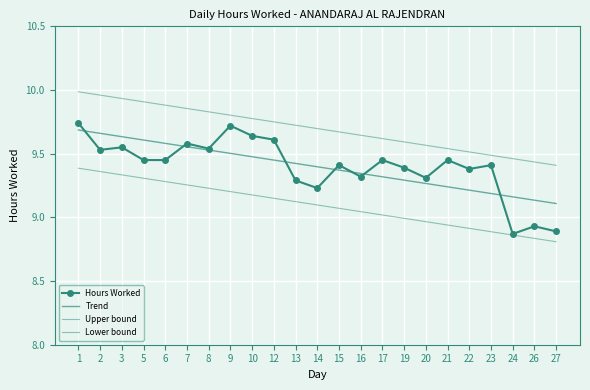

How many values in the Hours Worked series exceed 9?

20